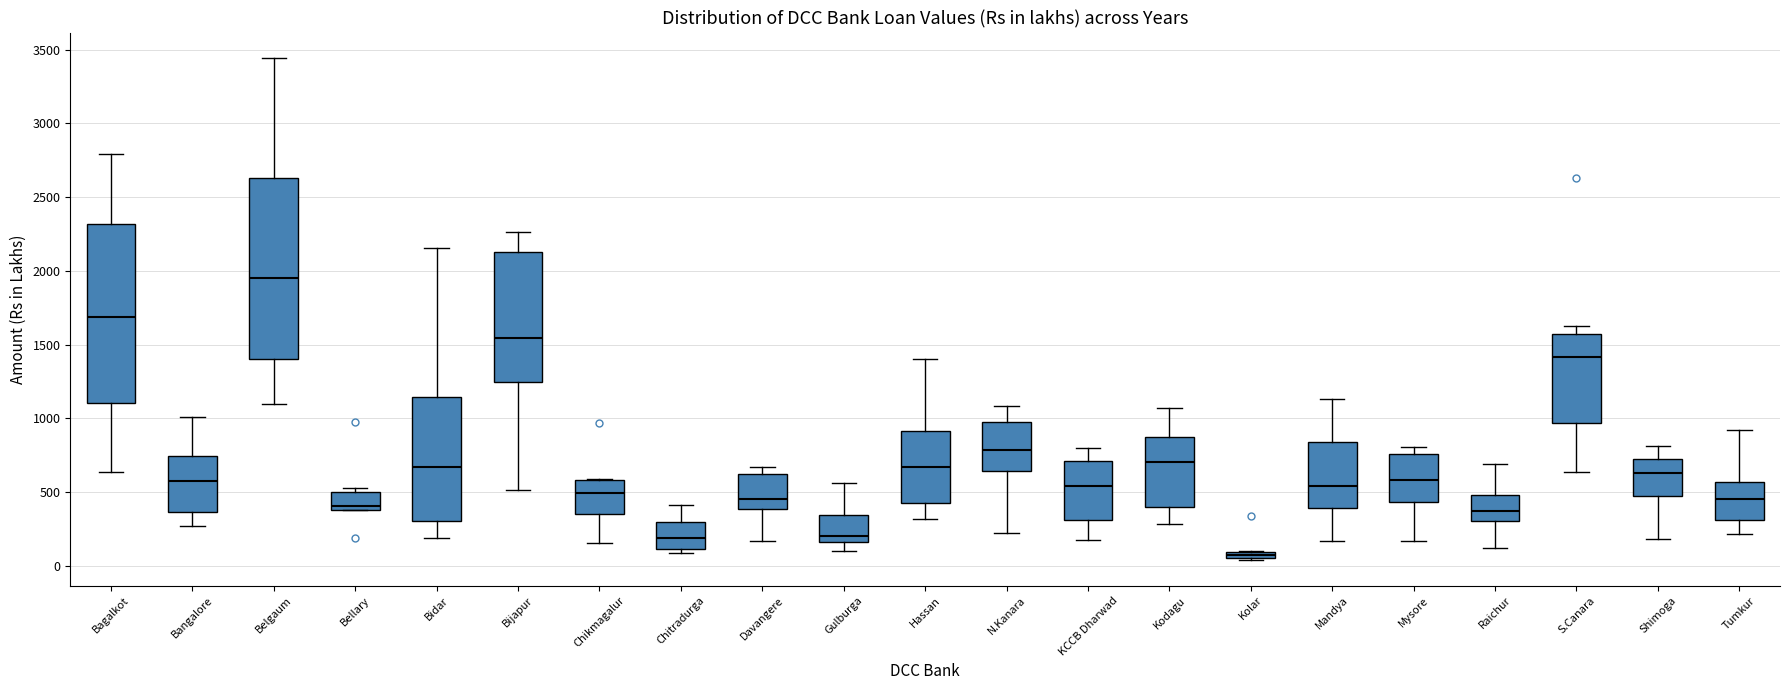

Where does the upper whisker of the box for Shimoga end on the y-axis? The values are not printed on the chart, so give them approximately, as read against the axis.

800